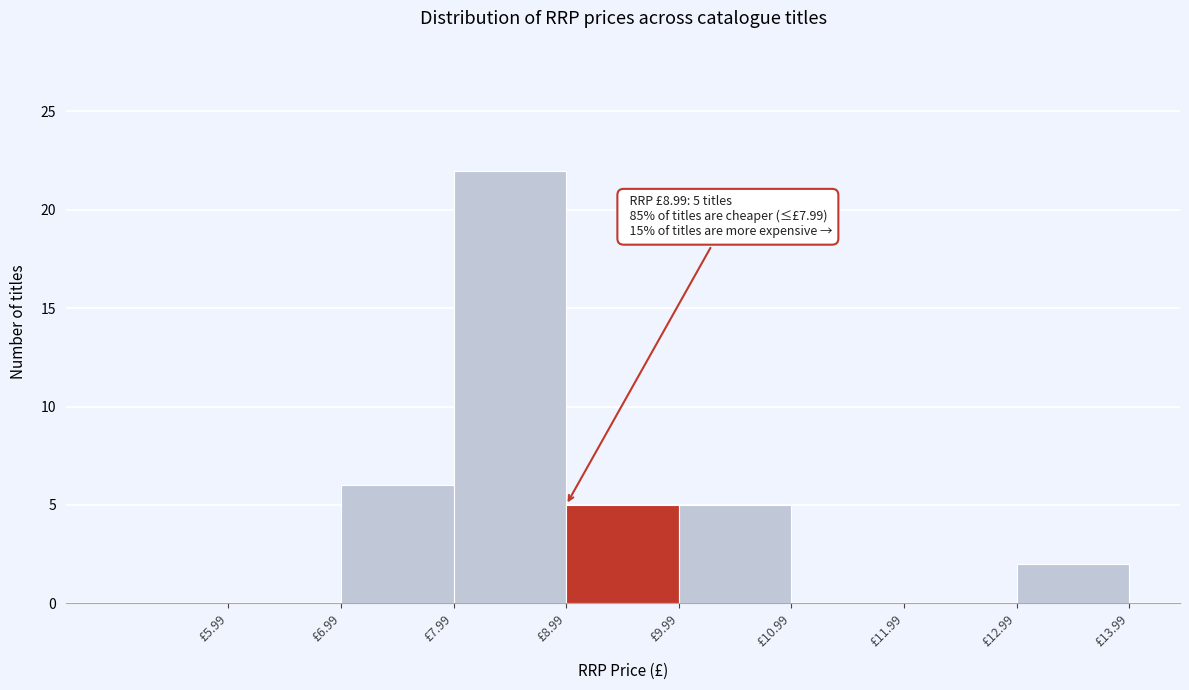

Over which range of the x-axis is the bar tallest?

7.99 to 8.99